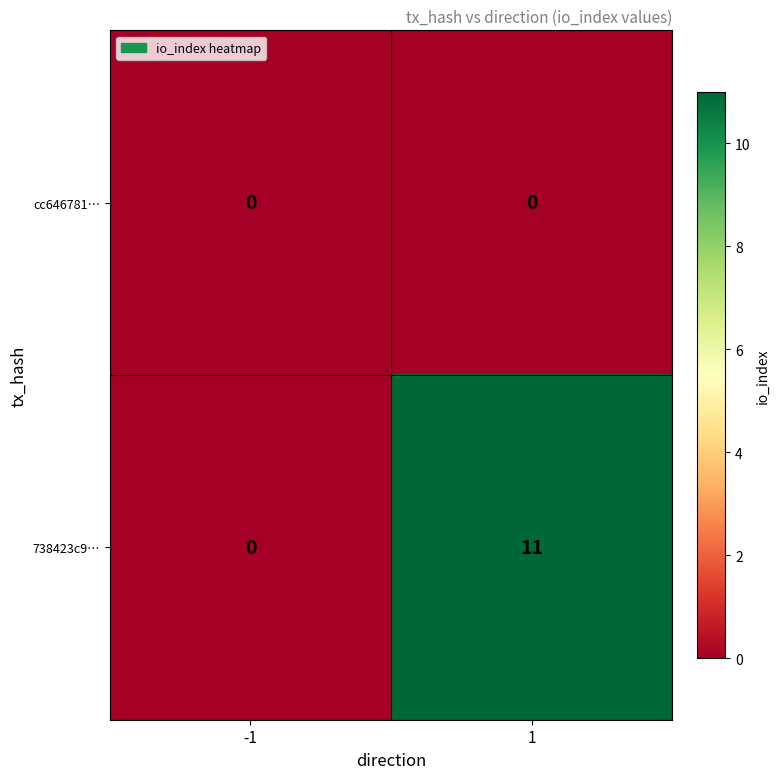

Reading left to right, transcribe all the data shown in this chart.

cc646781…: 0	0
738423c9…: 0	11